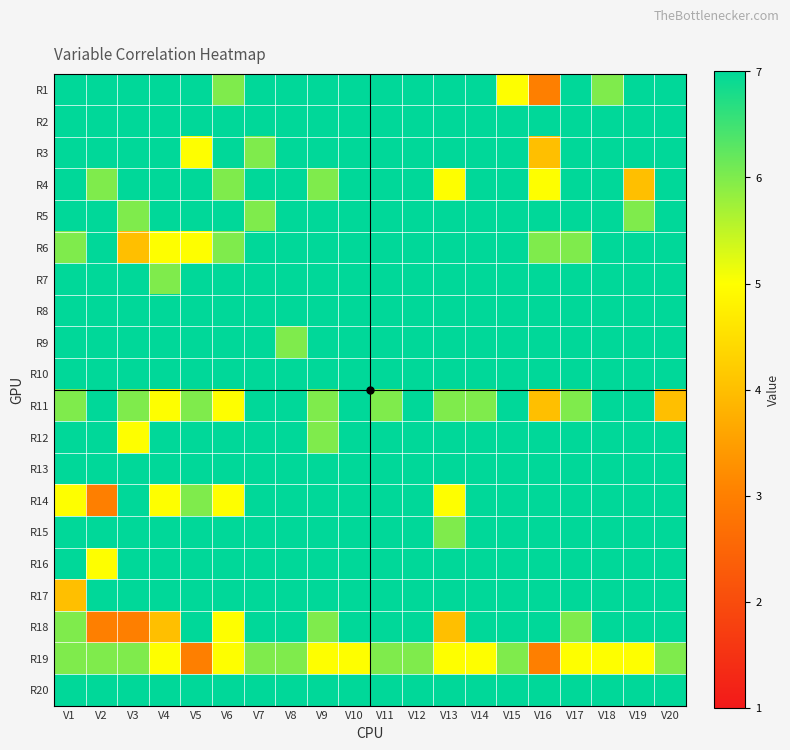

Which category has the lowest value across all series?

V16